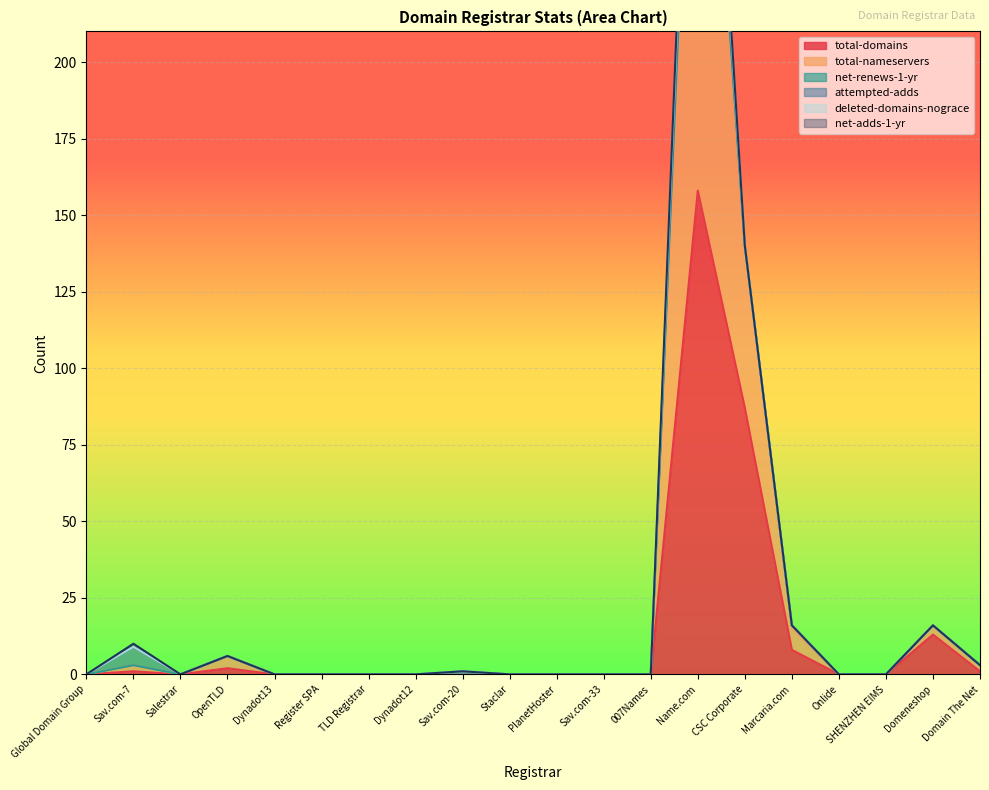

How many data points in total-nameservers are above 0?

7